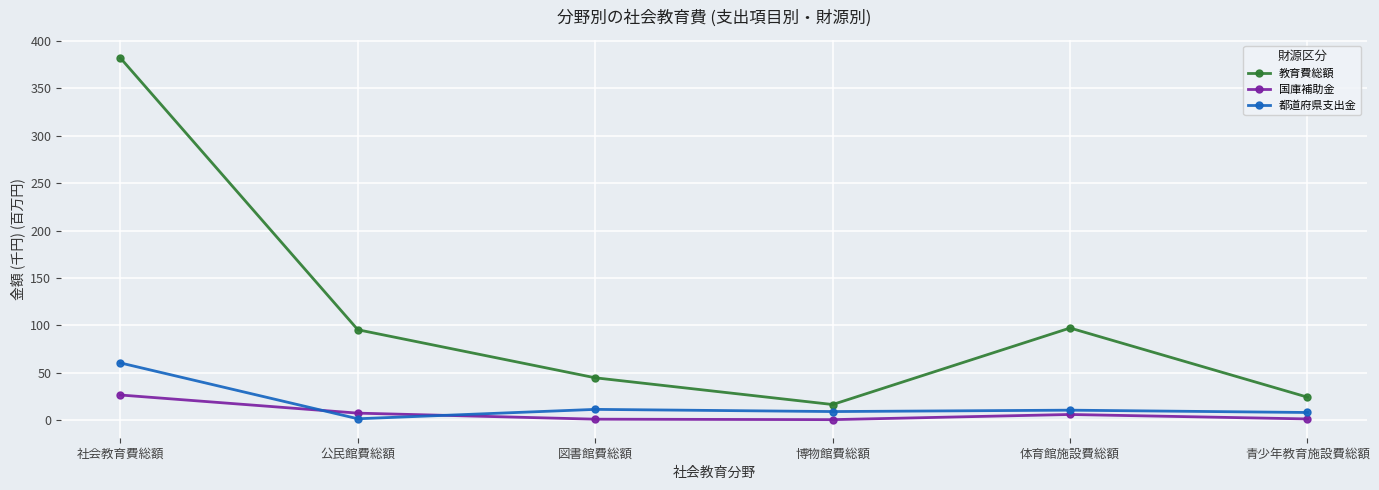

At which category does 教育費総額 reach its first local peak?

体育館施設費総額